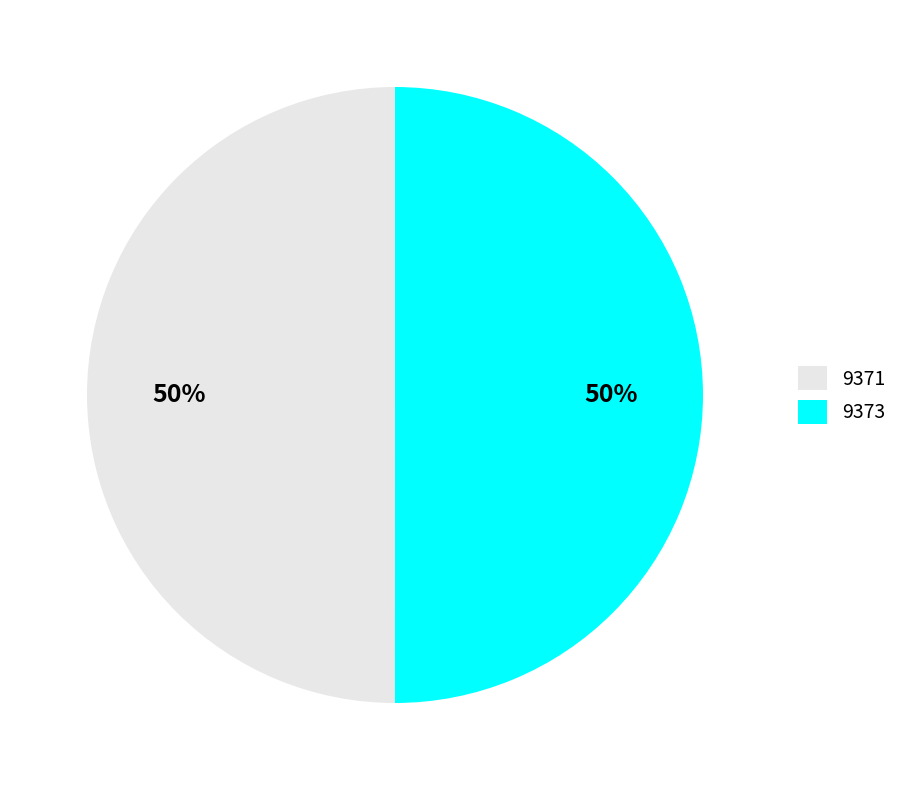

How many segments does this pie chart have?

2